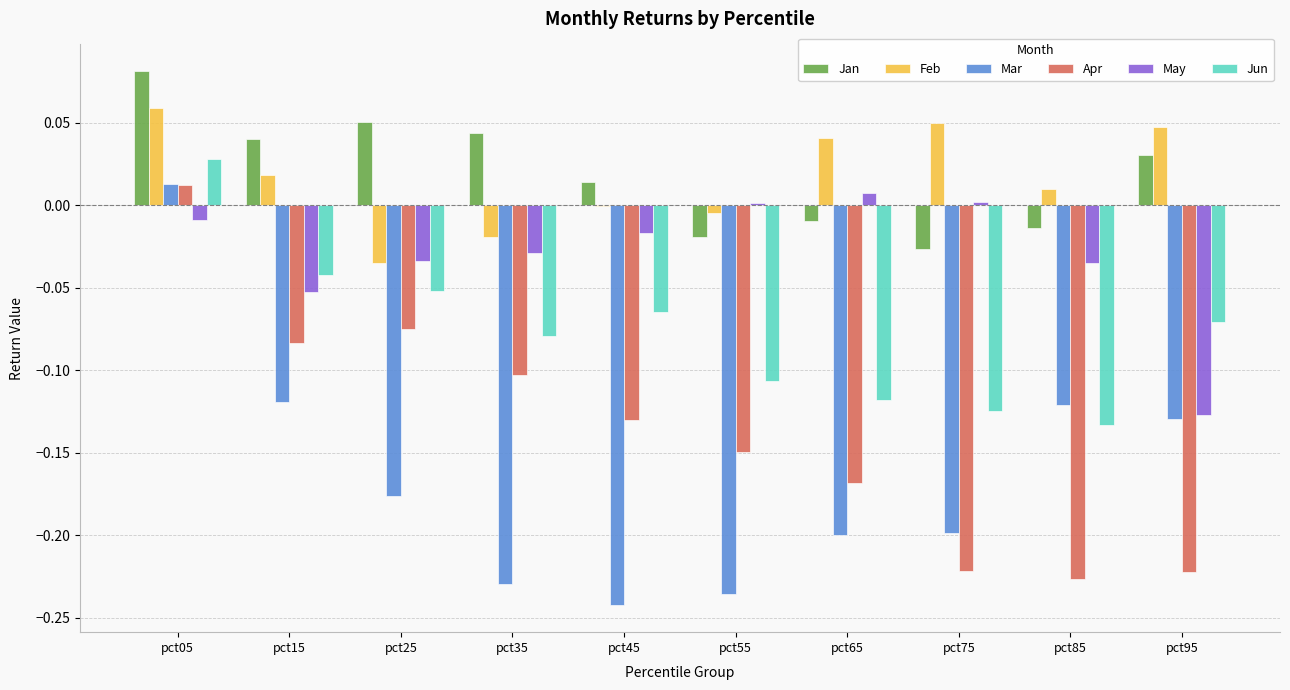

Which category has the highest value in the Mar series?

pct05